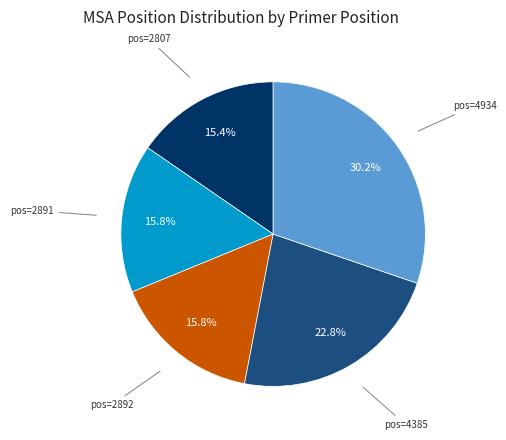

Is there a majority slice in this chart?

No